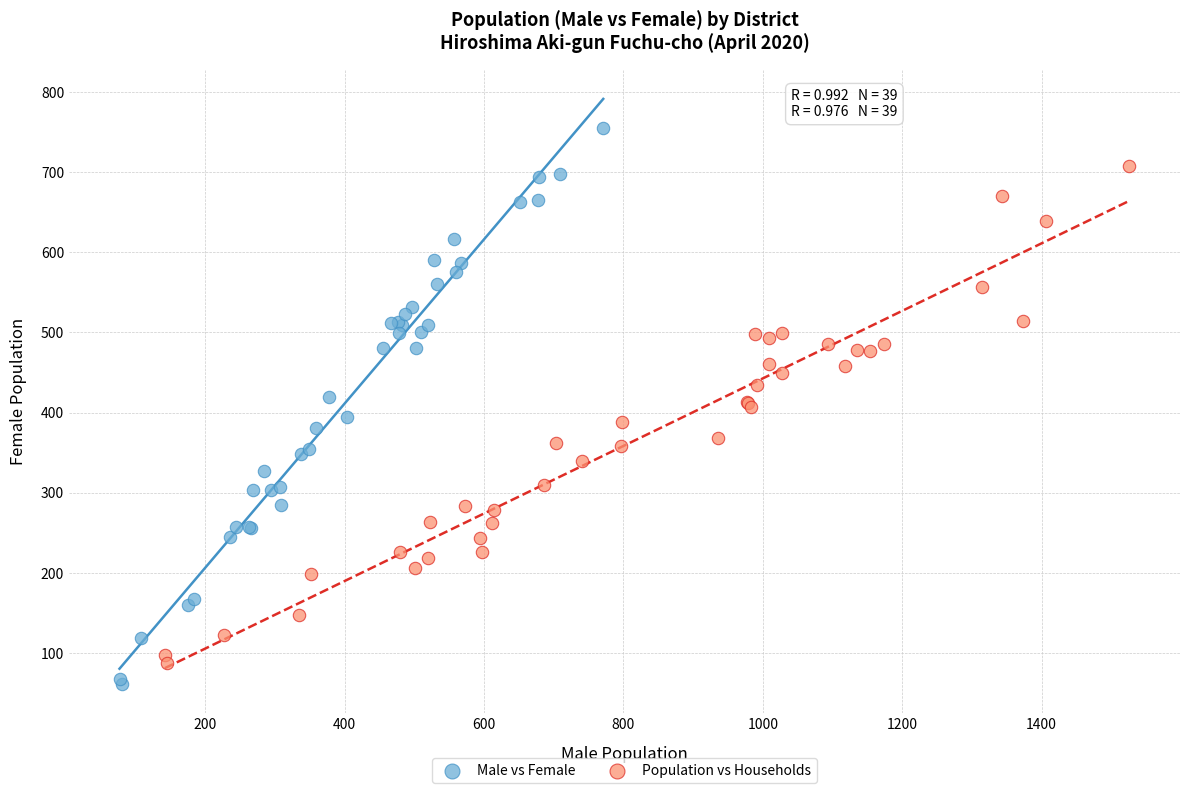

Which series reaches the maximum Y coordinate?

Male vs Female